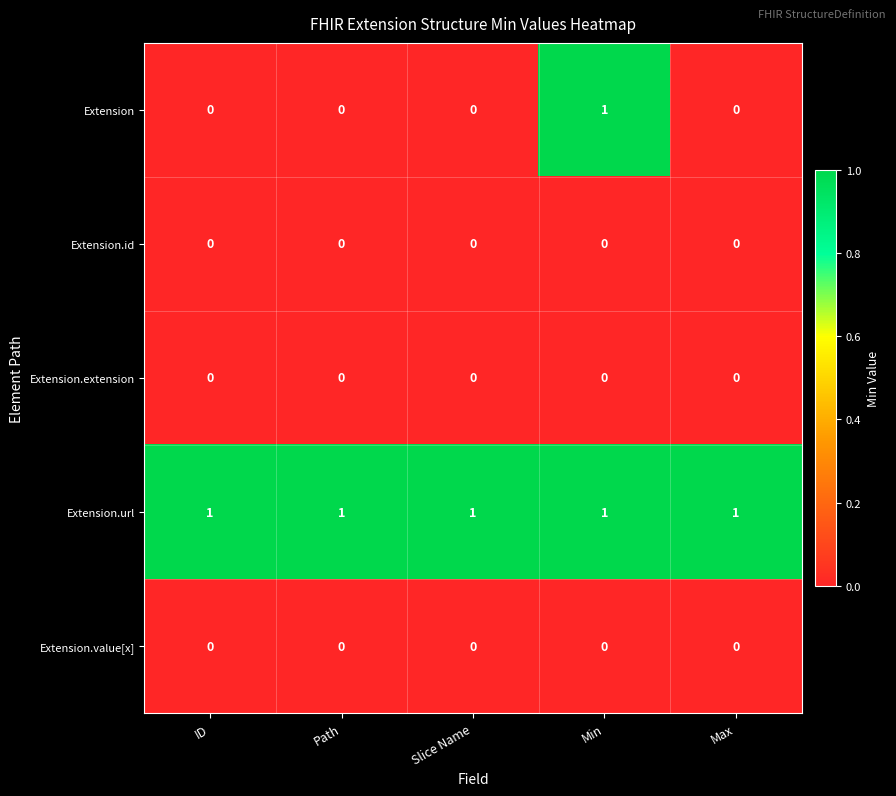

Between Slice Name and Min, which series saw the biggest shift?

Extension